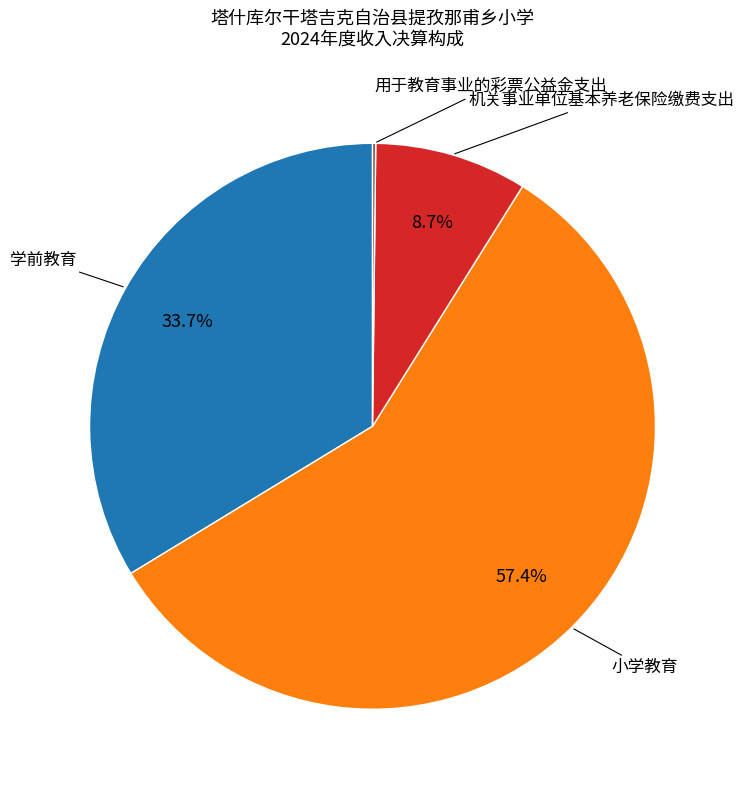

Does any single category account for the majority?

Yes